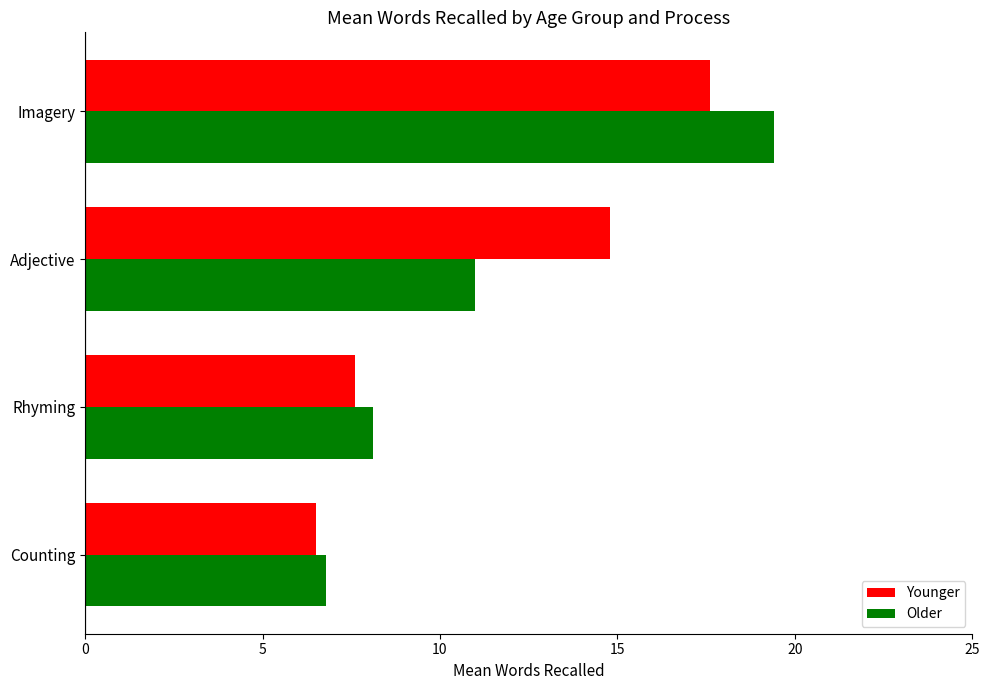

At which category is the sum across all series the highest?

Imagery